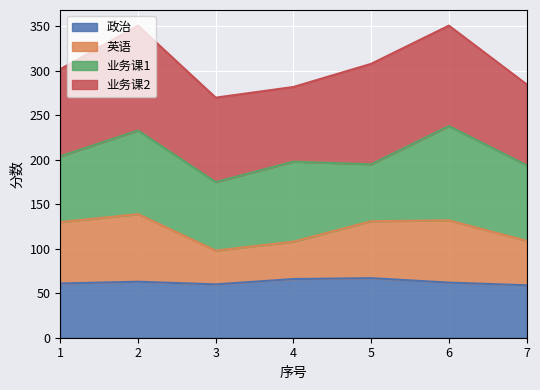

What value does the 政治 series have at 4?

66